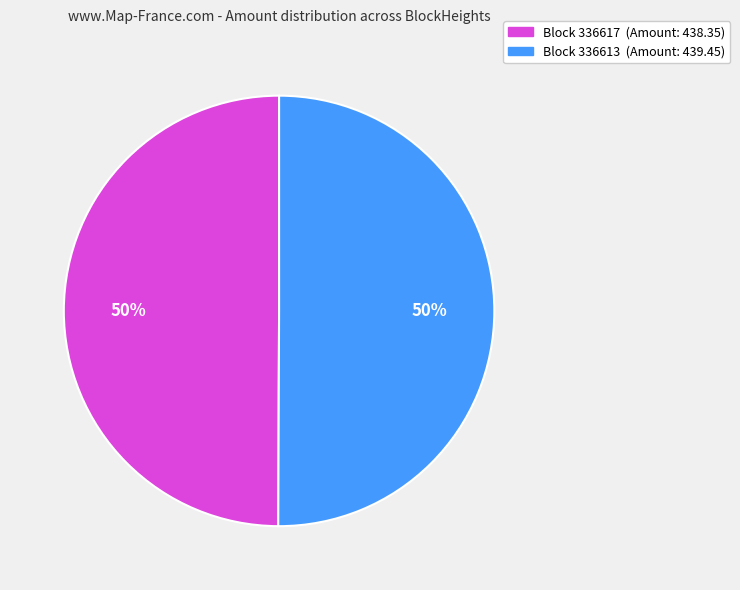

To the nearest percent, what is the average slice percentage?

50%